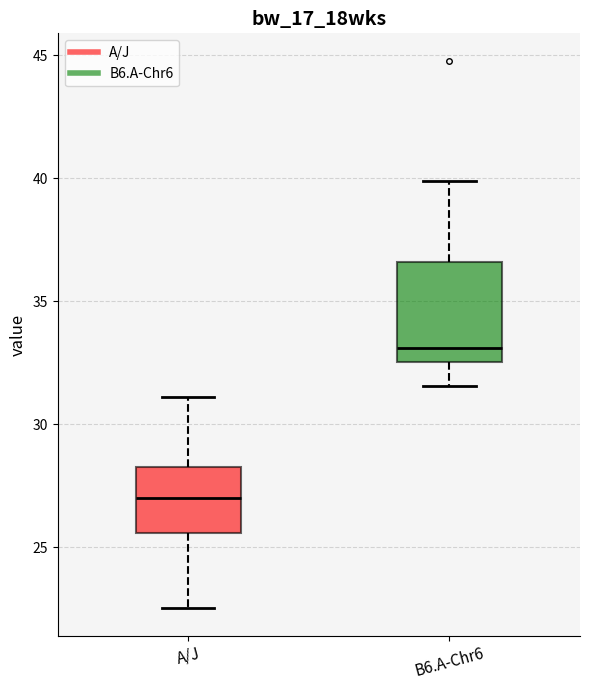

Reading left to right, transcribe this box plot: for each box, give where its median line is, the range the box spans, and where its two whiskers end, as read against the y-axis. The values are not printed on the chart, so give them approximately, as read against the axis.

A/J: median 27.0, box 25.5 to 28.5, whiskers 22.5 to 31.0
B6.A-Chr6: median 33.0, box 32.5 to 36.5, whiskers 31.5 to 40.0